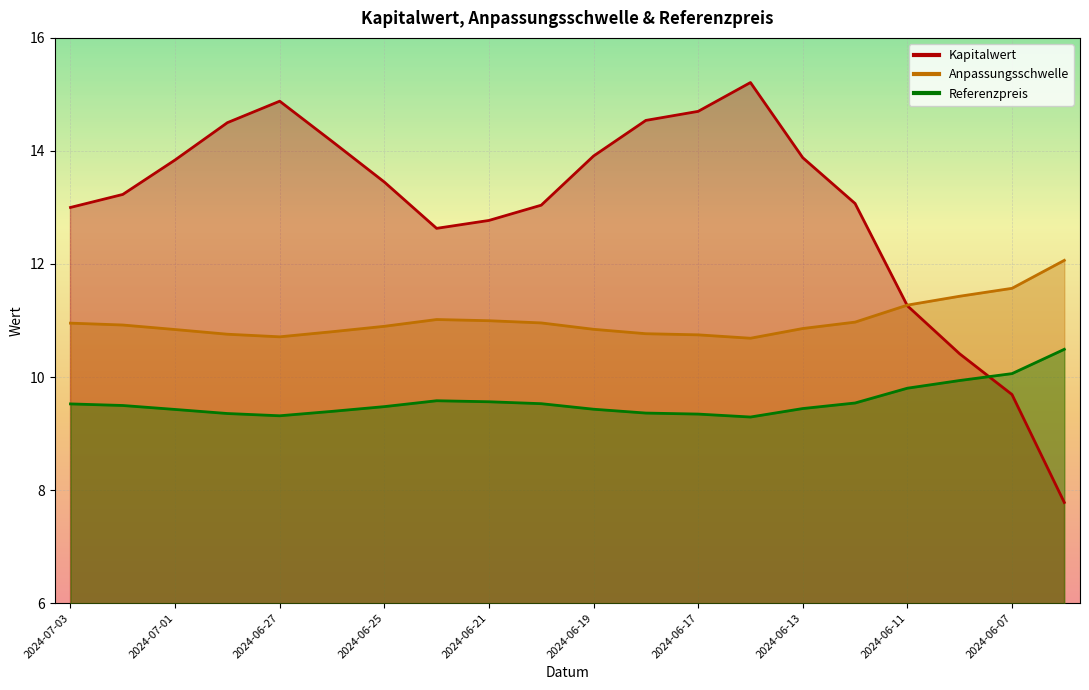

Rank the series by their maximum value, from highest to lowest.

Kapitalwert, Anpassungsschwelle, Referenzpreis